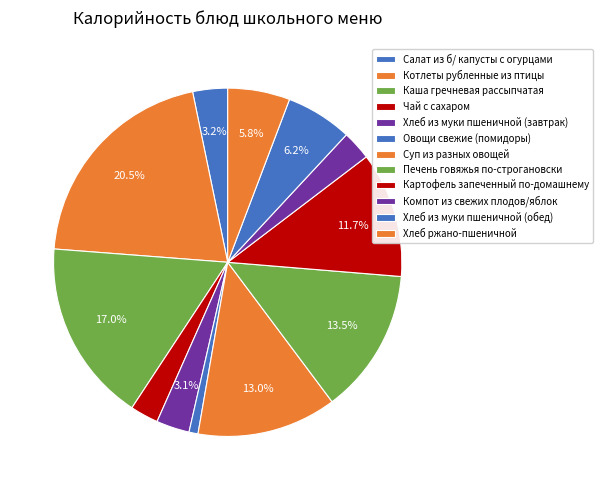

What percentage is the Картофель запеченный по-домашнему slice, to the nearest percent?

12%